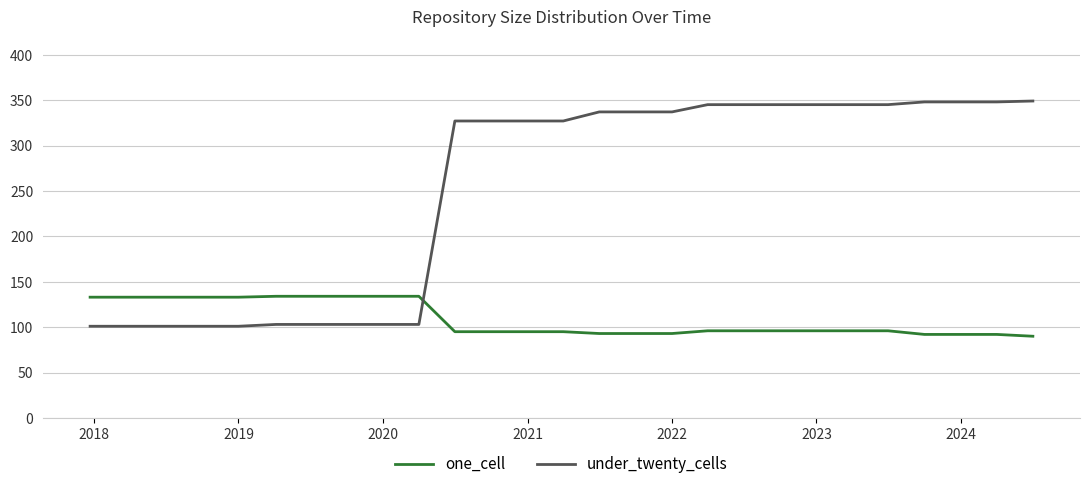

What are all the series names shown in the legend?

one_cell, under_twenty_cells